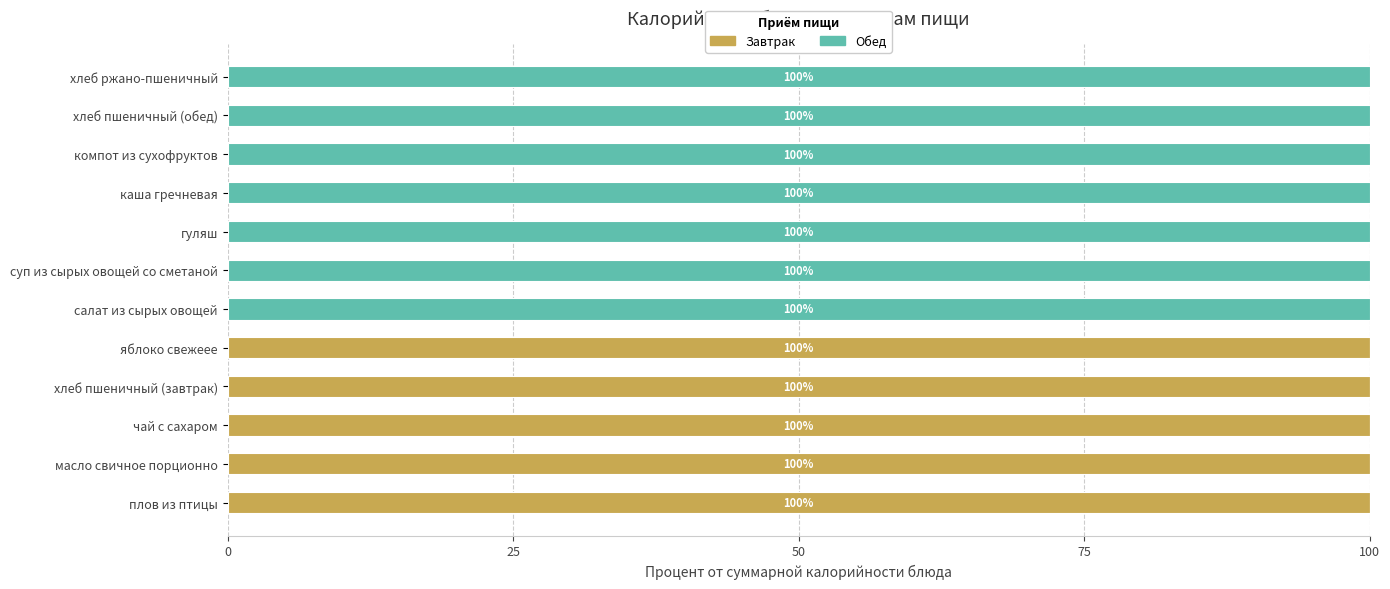

The value of Завтрак at компот из сухофруктов is 0. True or false?

True